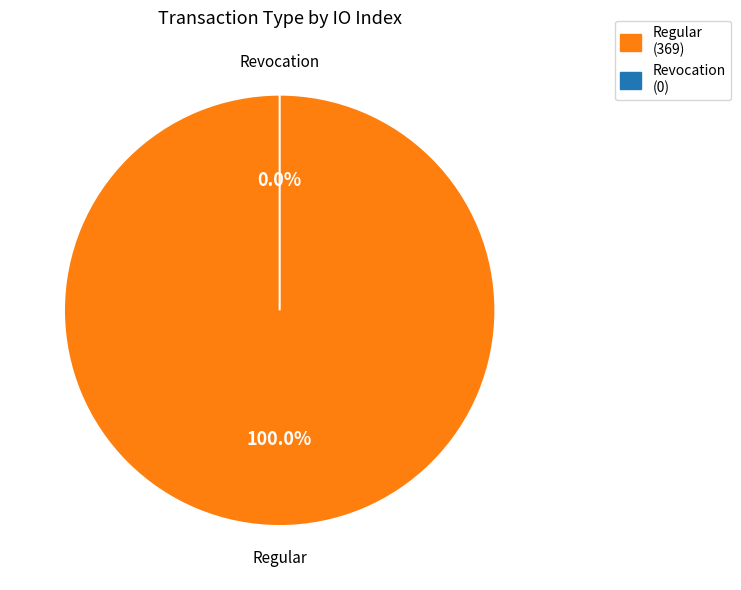

Which category has the biggest portion of the pie?

Regular